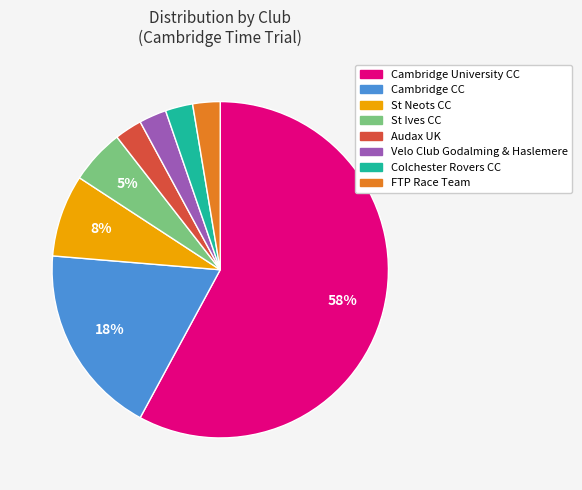

Count the number of slices in the pie.

8